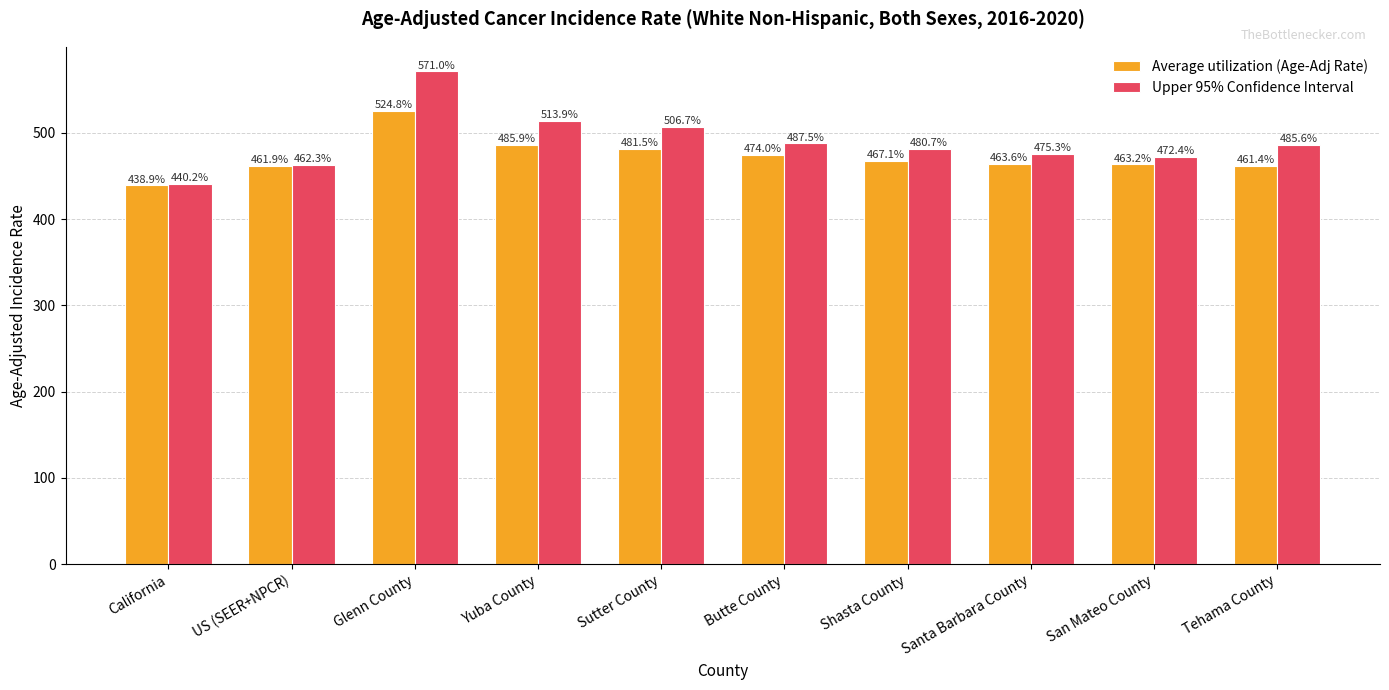

How many values in the Upper 95% Confidence Interval series exceed 485?

5